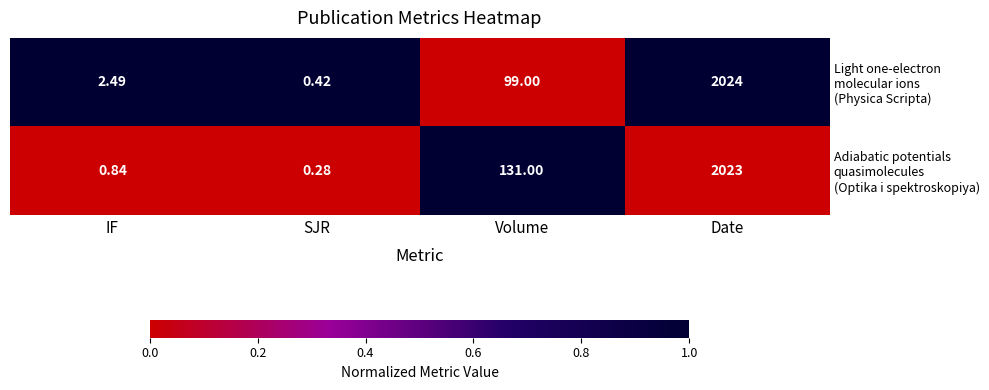

At which category is the sum across all series the highest?

Date